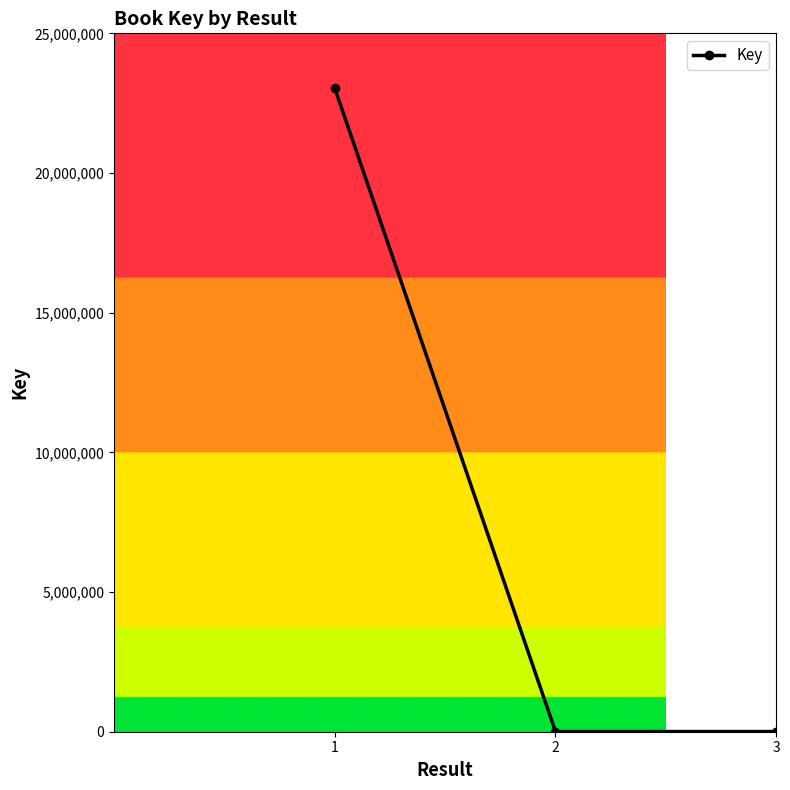

Count the number of categories in the chart.

3